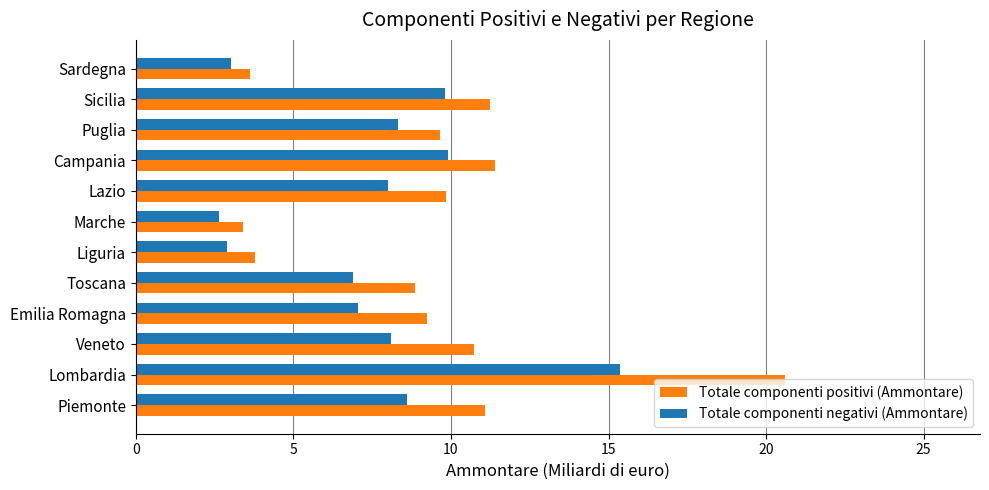

What is the total value across all series at Sicilia?

21.0